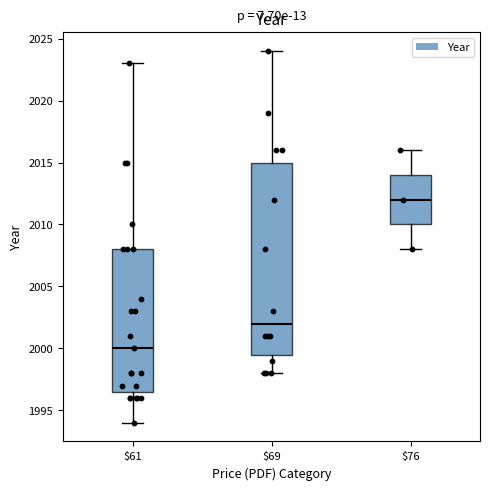

Reading left to right, read every box against the y-axis: the position of its median line, the range the box covers, and the ends of its whiskers. The values are not printed on the chart, so give them approximately, as read against the axis.

$61: median 2000.0, box 1996.5 to 2008.0, whiskers 1994.0 to 2023.0
$69: median 2002.0, box 1999.5 to 2015.0, whiskers 1998.0 to 2024.0
$76: median 2012.0, box 2010.0 to 2014.0, whiskers 2008.0 to 2016.0